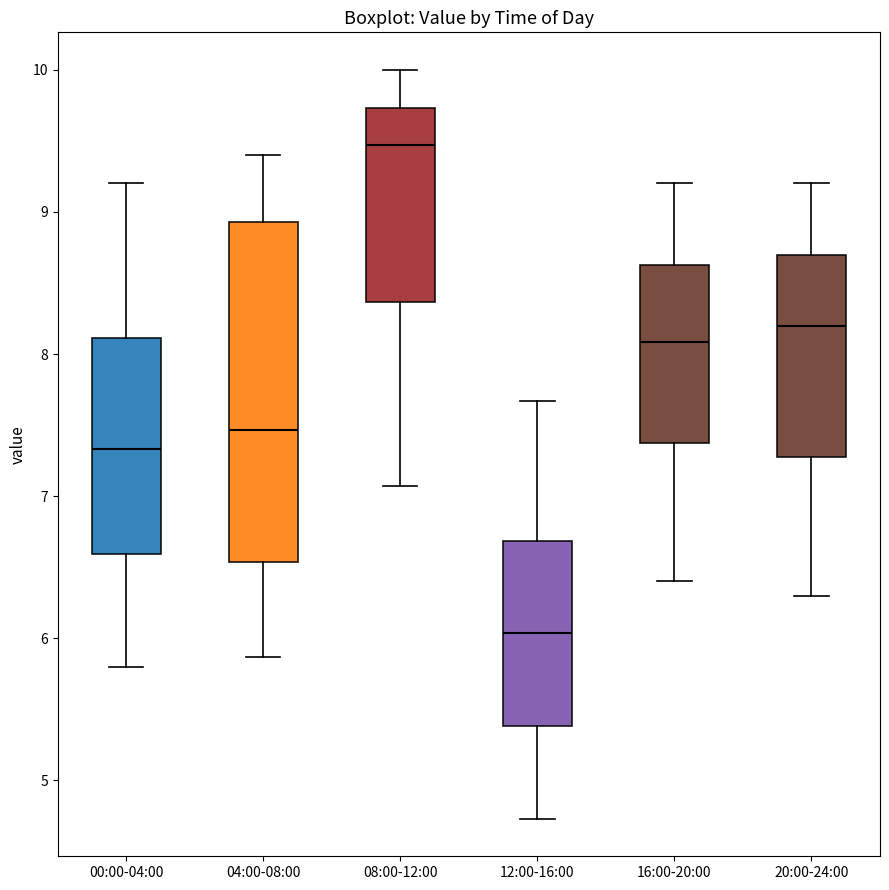

Reading left to right, read every box against the y-axis: the position of its median line, the range the box covers, and the ends of its whiskers. The values are not printed on the chart, so give them approximately, as read against the axis.

00:00-04:00: median 7.3, box 6.6 to 8.1, whiskers 5.8 to 9.2
04:00-08:00: median 7.5, box 6.5 to 8.9, whiskers 5.9 to 9.4
08:00-12:00: median 9.5, box 8.4 to 9.7, whiskers 7.1 to 10.0
12:00-16:00: median 6.0, box 5.4 to 6.7, whiskers 4.7 to 7.7
16:00-20:00: median 8.1, box 7.4 to 8.6, whiskers 6.4 to 9.2
20:00-24:00: median 8.2, box 7.3 to 8.7, whiskers 6.3 to 9.2